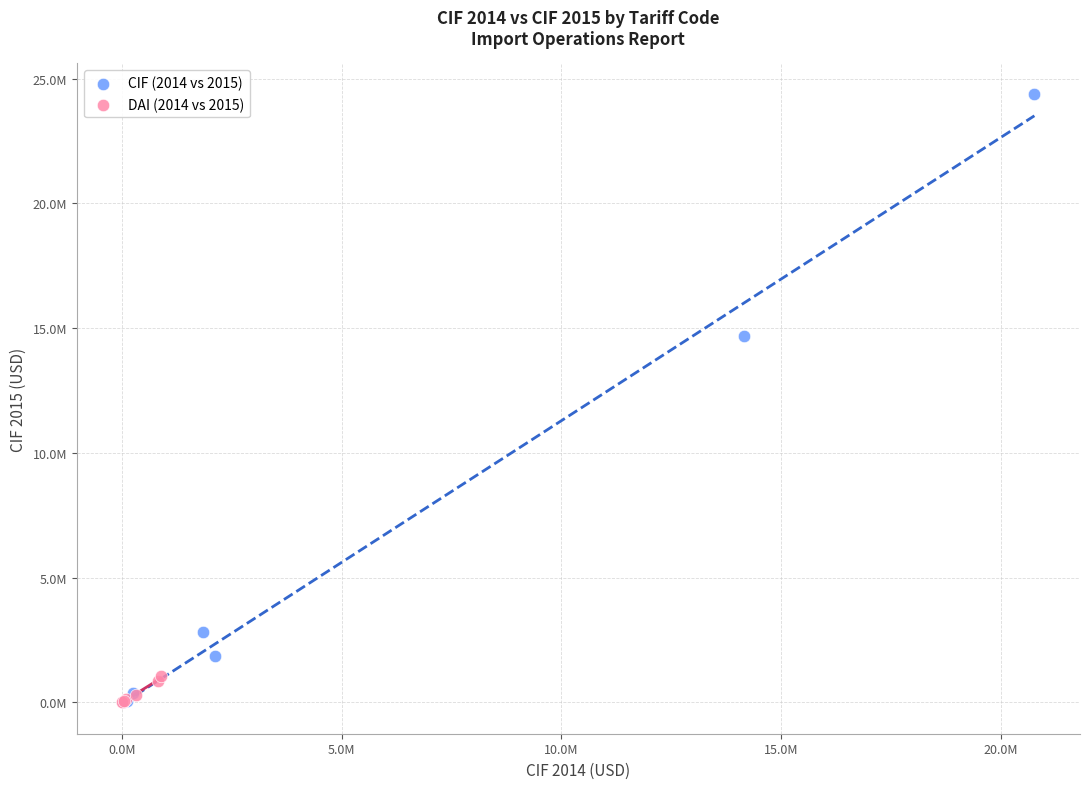

Which series has the largest Y range (max minus min)?

CIF (2014 vs 2015)